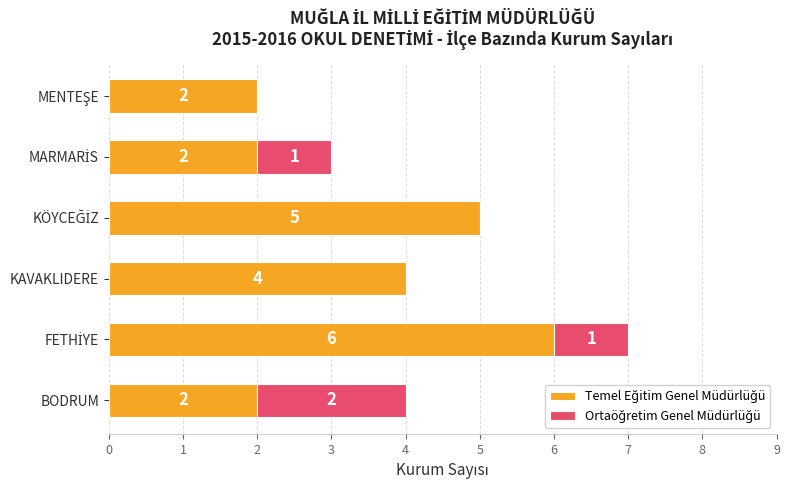

Count the number of categories in the chart.

6